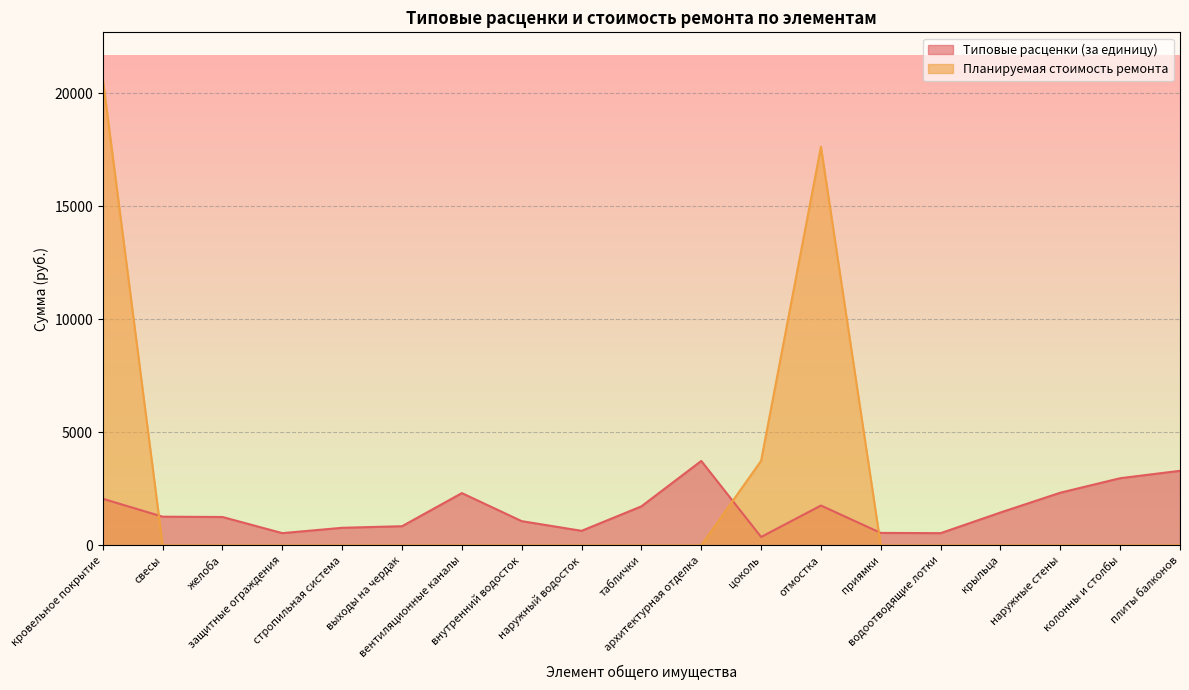

Rank the series by their average value, from highest to lowest.

Планируемая стоимость ремонта, Типовые расценки (за единицу)